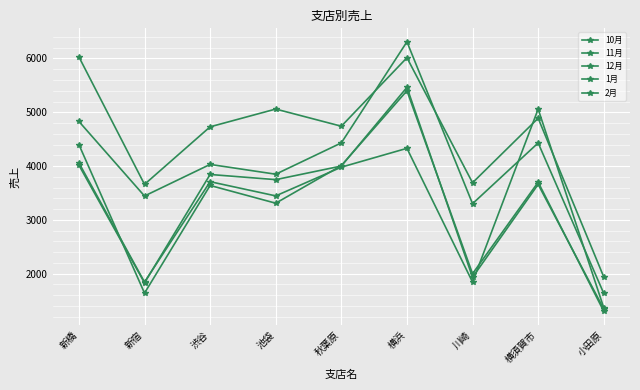

Rank the categories by 11月 value from highest to lowest.

横須賀市, 横浜, 新橋, 秋葉原, 渋谷, 池袋, 新宿, 川崎, 小田原